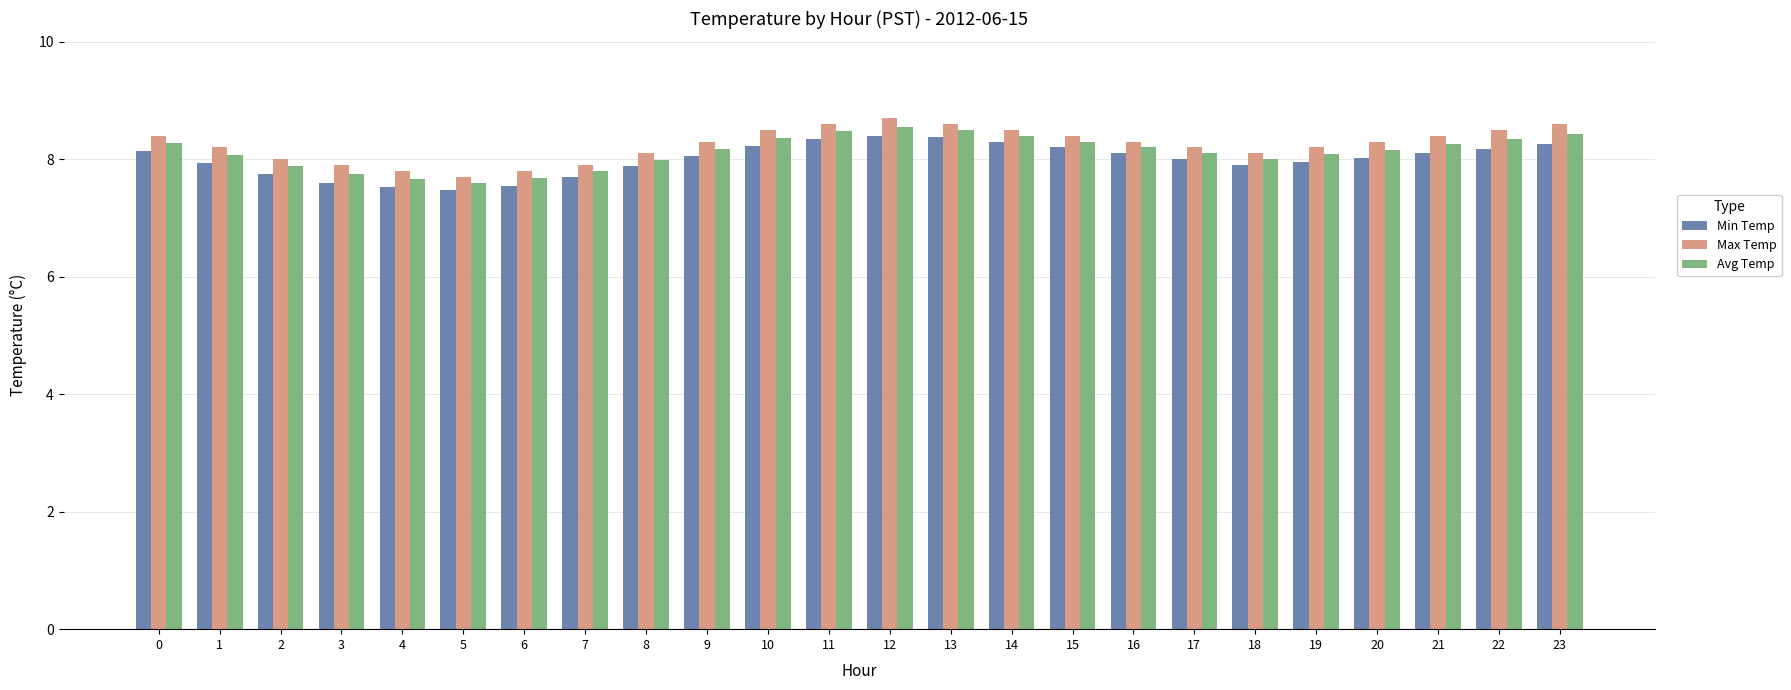

What is the spread (max minus min) of values at 10?

0.3